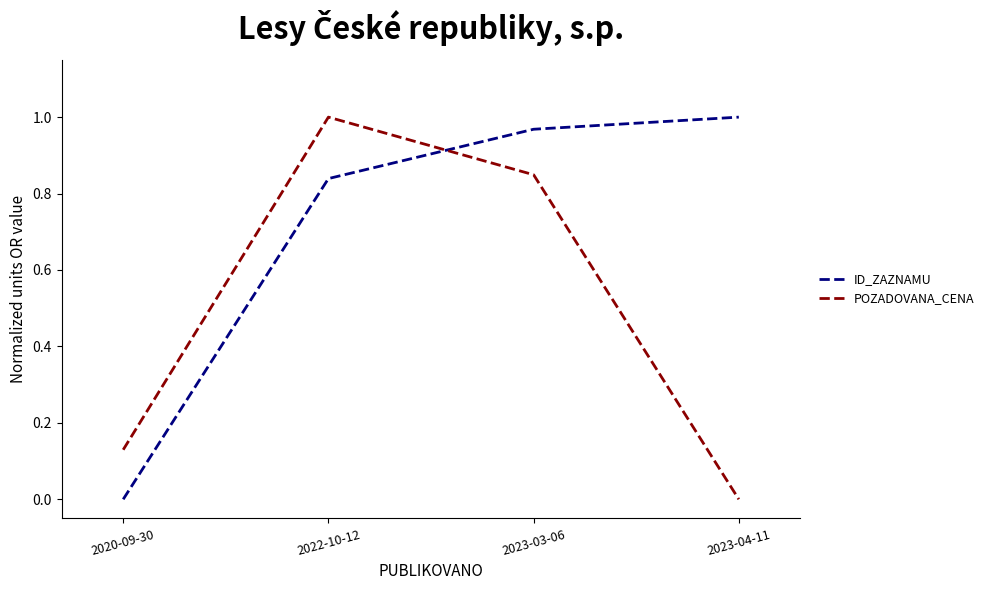

The POZADOVANA_CENA series shows 0.0 at 2023-04-11. True or false?

True